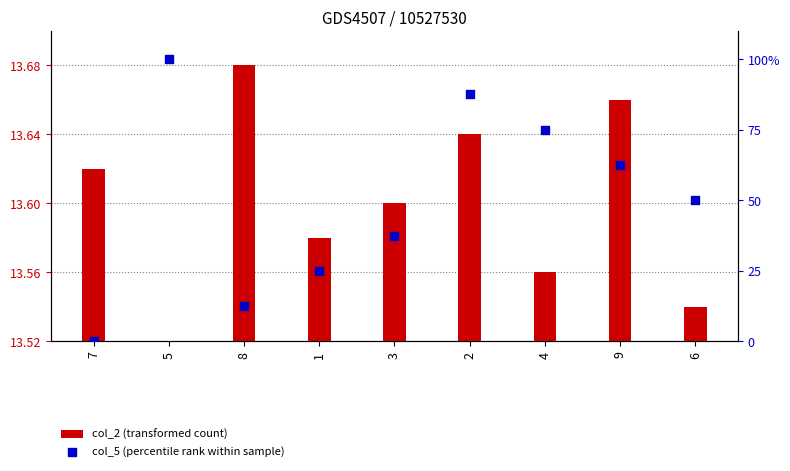

At how many categories does at least one series exceed 83?

2